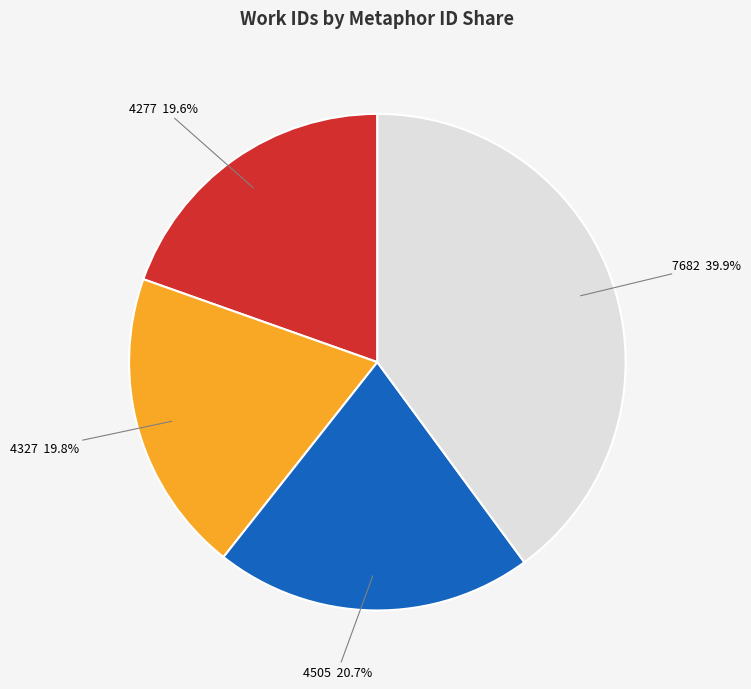

Does any single category account for the majority?

No